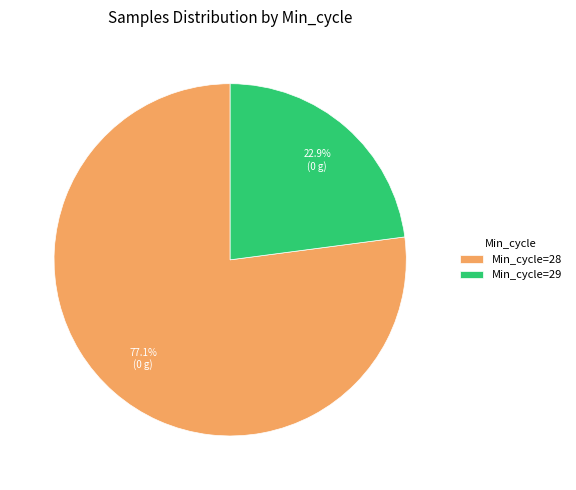

What percentage is NOT represented by Min_cycle=28?

22.9%